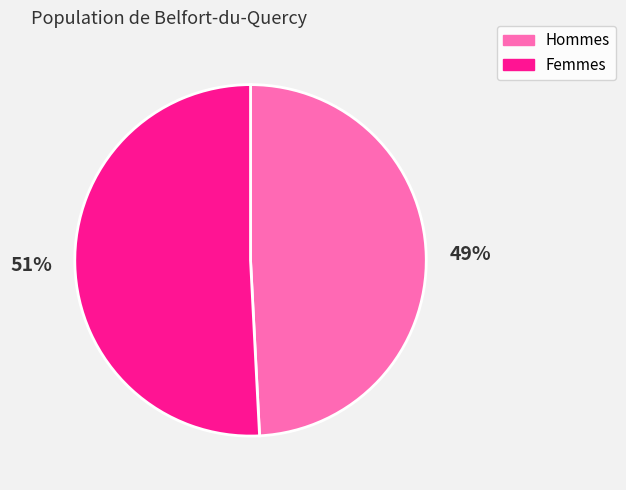

How many segments does this pie chart have?

2